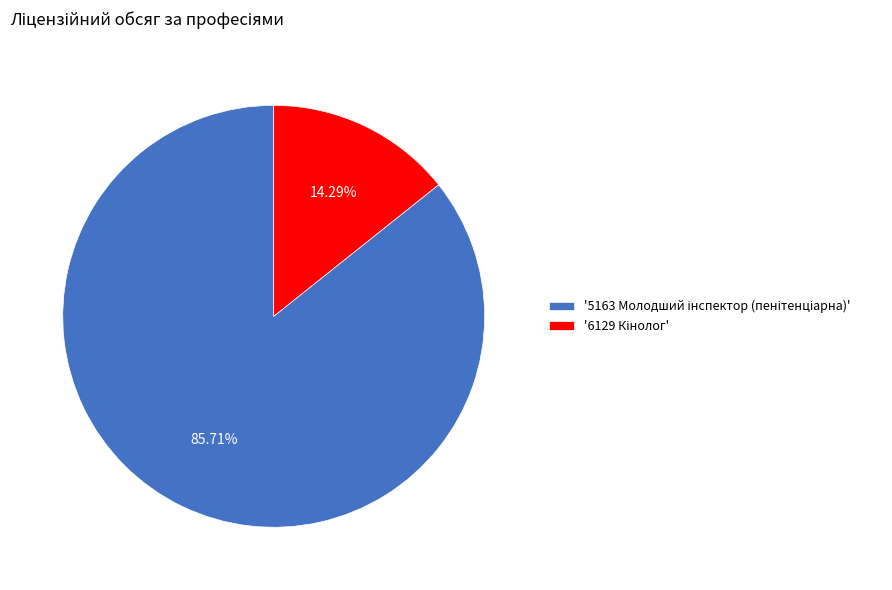

Does any single category account for the majority?

Yes